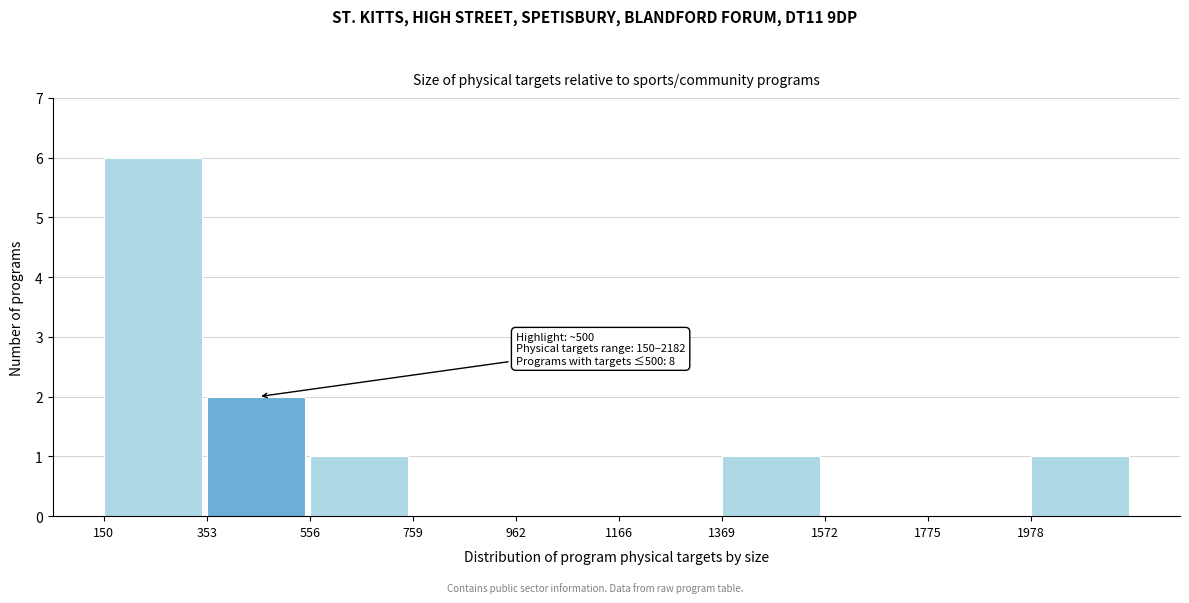

Over which range of the x-axis is the bar tallest?

150 to 350